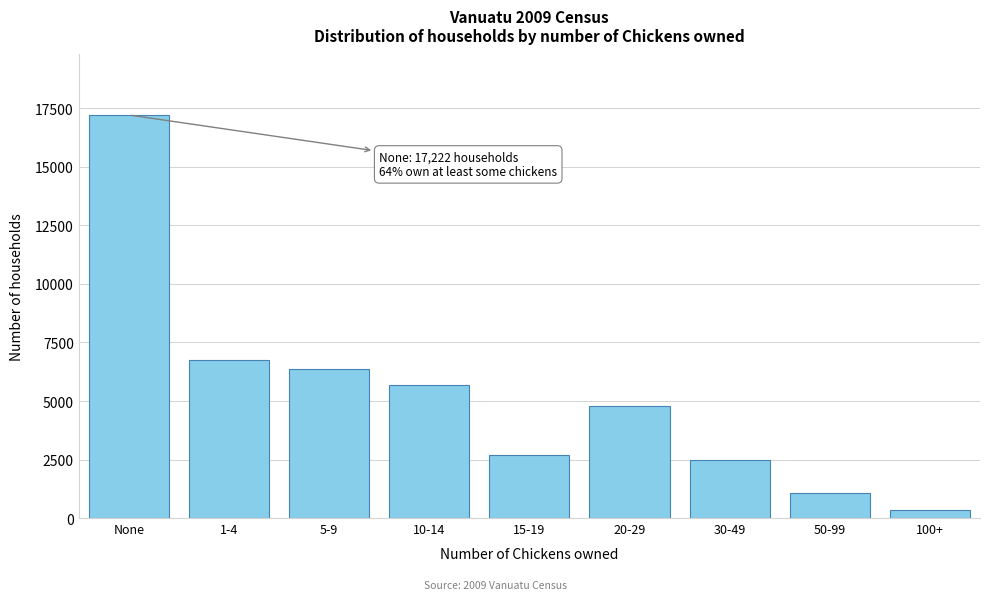

Reading left to right, list all the values displayed in this chart.

17222	6745	6377	5671	2714	4801	2462	1055	326